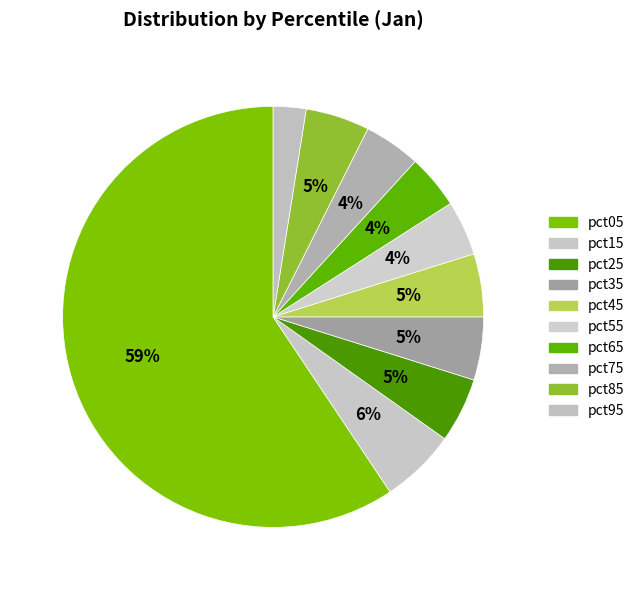

To the nearest percent, what is the combined percentage of pct65 and pct35?

9%